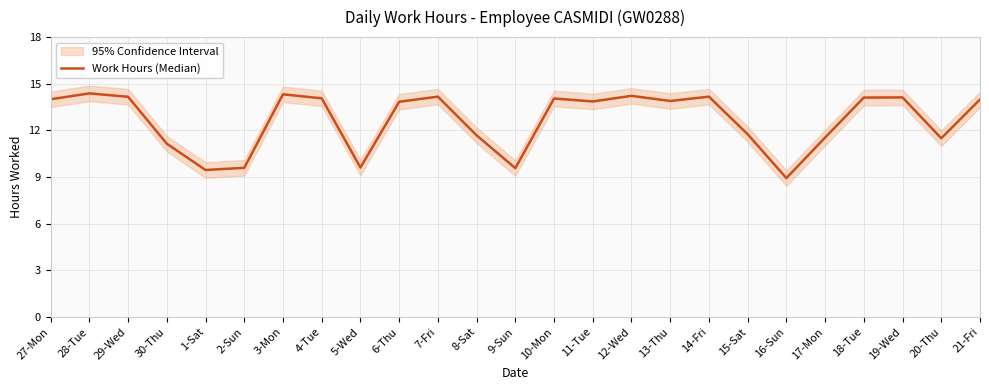

What is the change in value from 29-Wed to 17-Mon?

-2.6